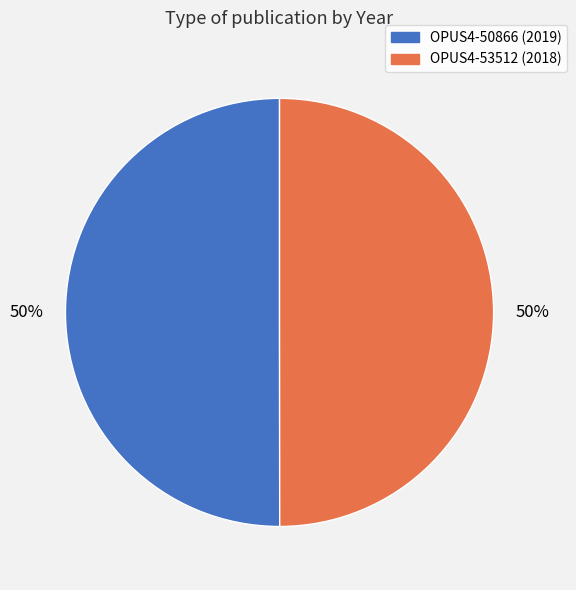

Count the number of slices in the pie.

2